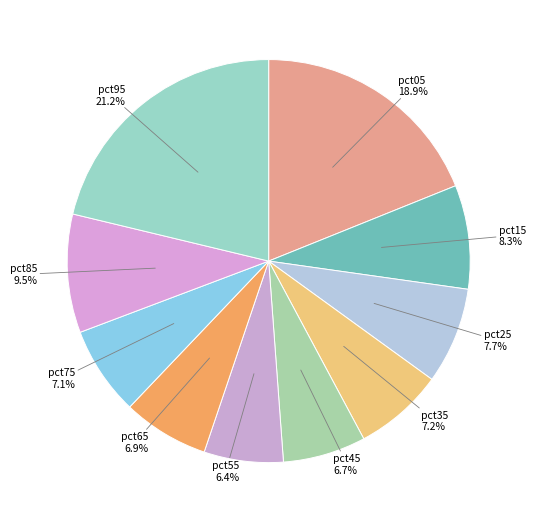

The pct85 slice represents 21% of the pie. True or false?

False